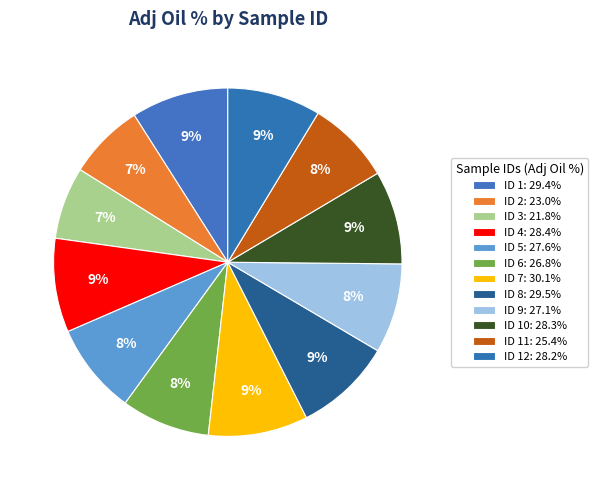

To the nearest percent, what is the average slice percentage?

8%